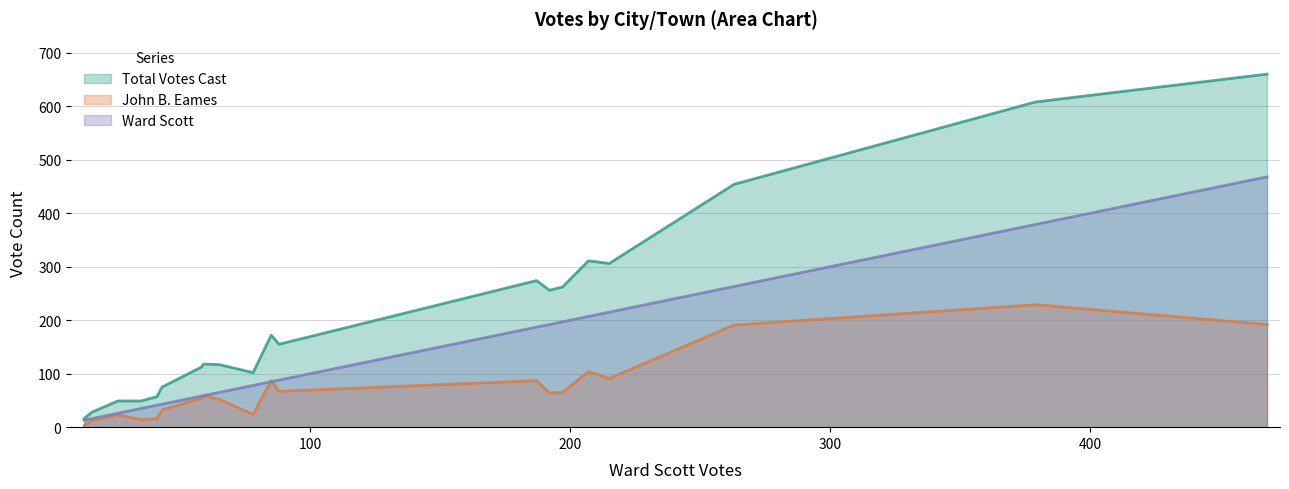

Which series has the largest total across all categories?

Total Votes Cast